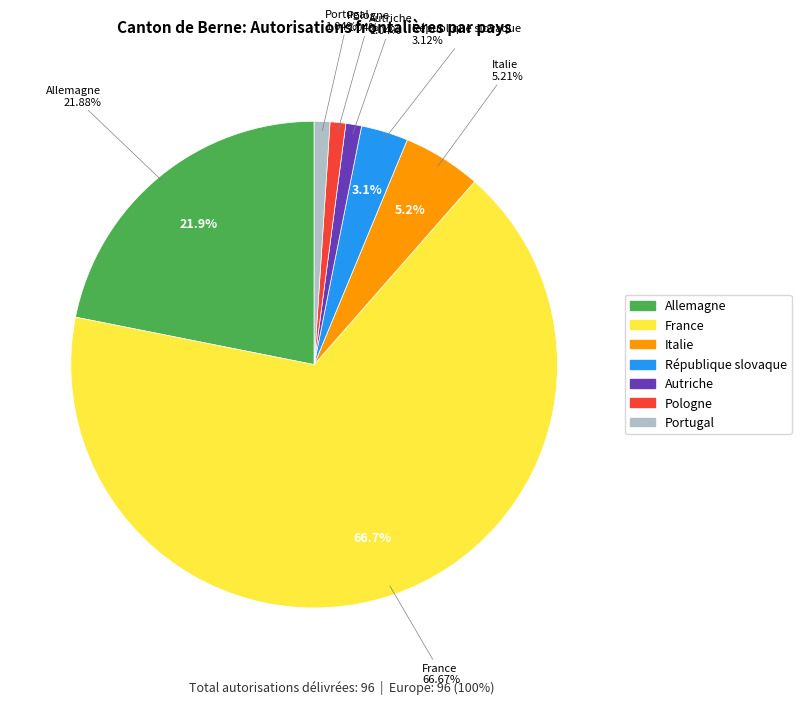

True or false: Pologne accounts for 1% of the total.

True